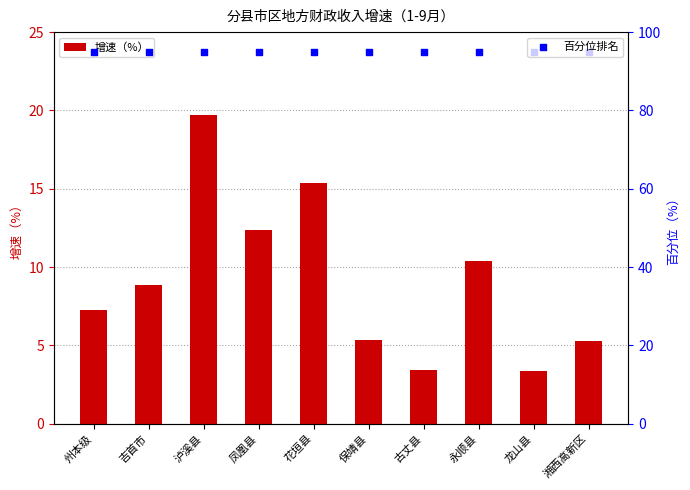

Which series has the largest Y range (max minus min)?

增速（%）